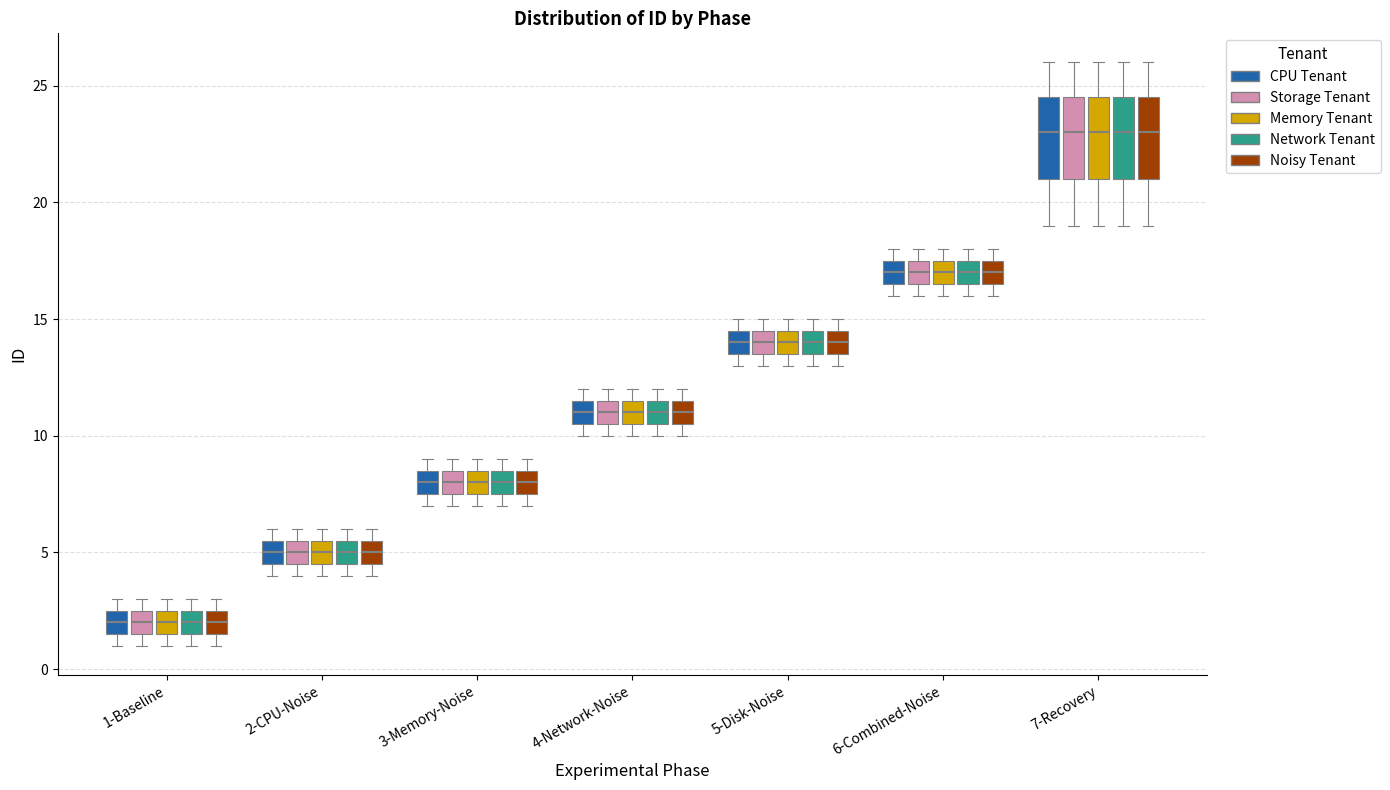

Where does the median line of the box for 4-Network-Noise (Storage Tenant) sit on the y-axis? The values are not printed on the chart, so give them approximately, as read against the axis.

11.0